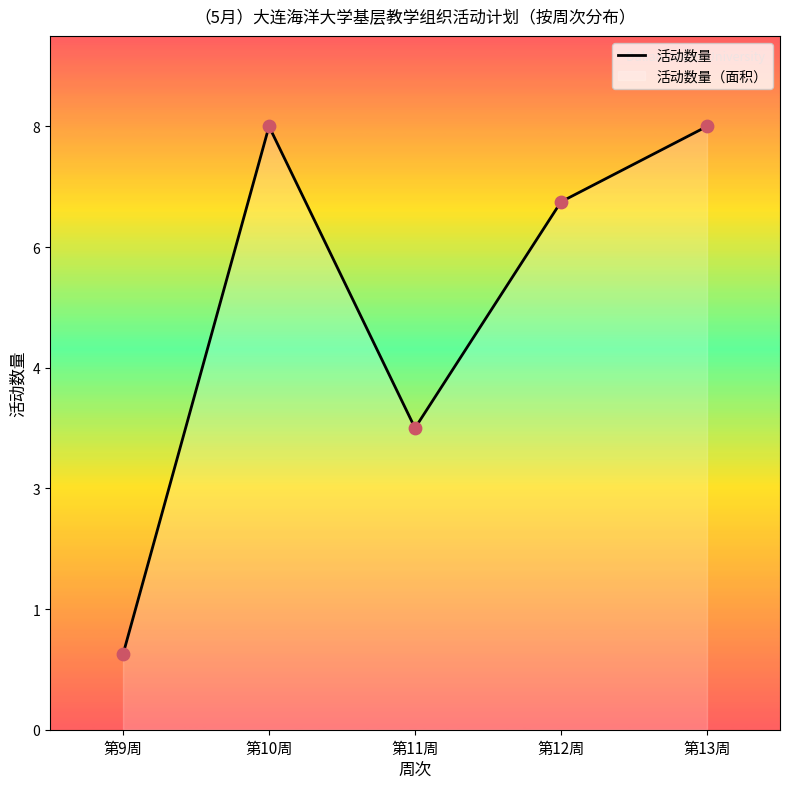

What is the ratio of the value at 第13周 to the value at 第11周?

2.0